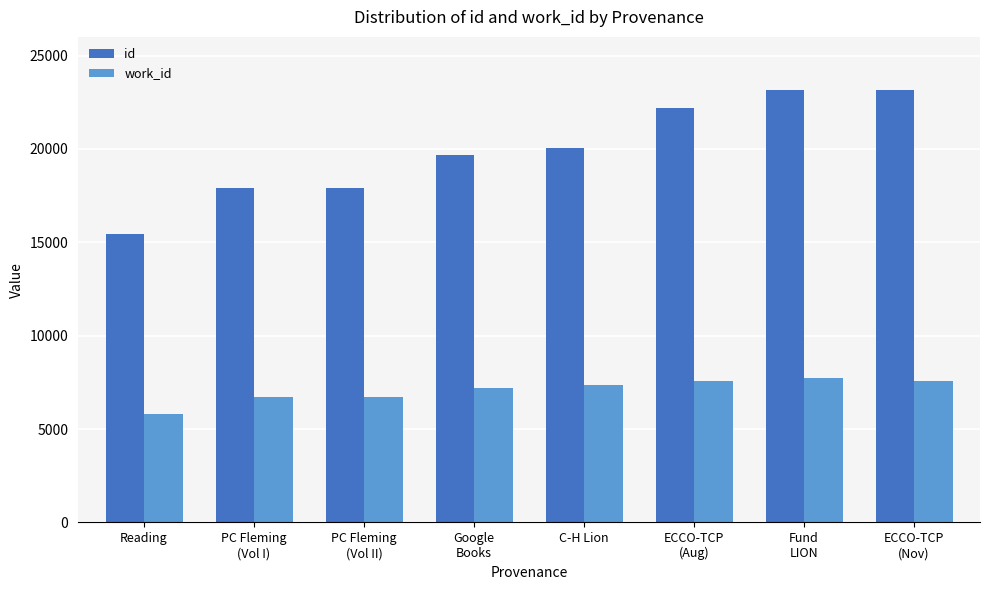

At how many categories does at least one series exceed 21959?

3